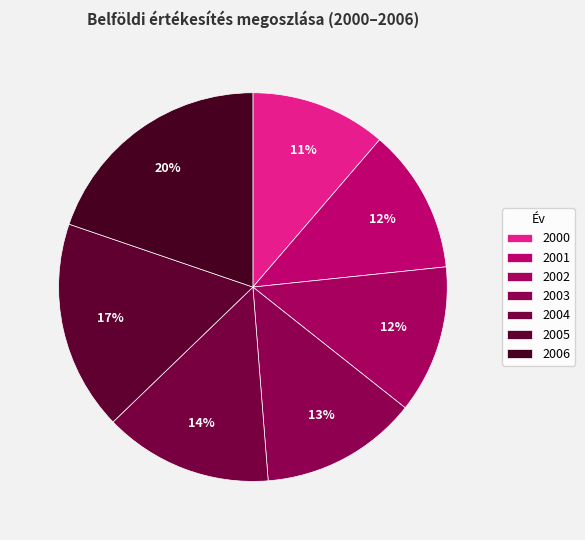

Count the number of slices in the pie.

7